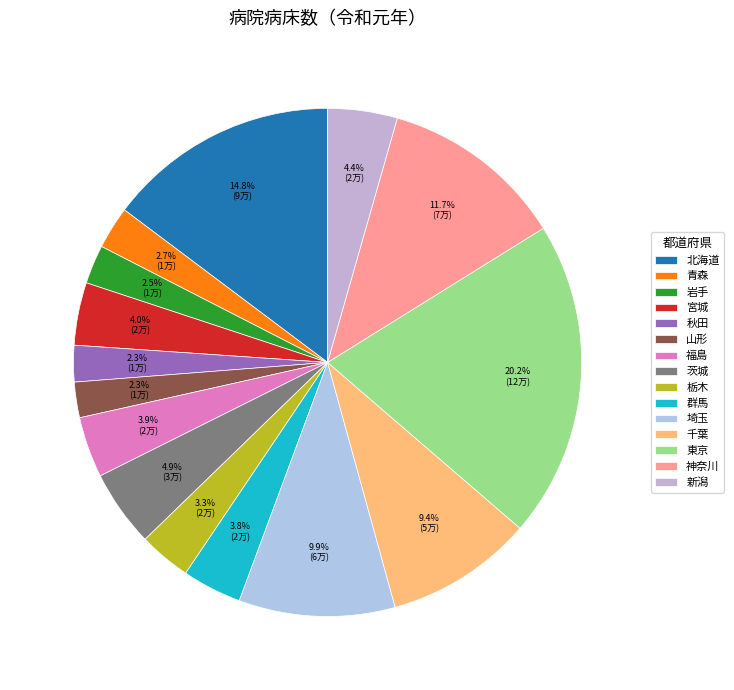

To the nearest percent, what is the combined percentage of 新潟 and 茨城?

9%